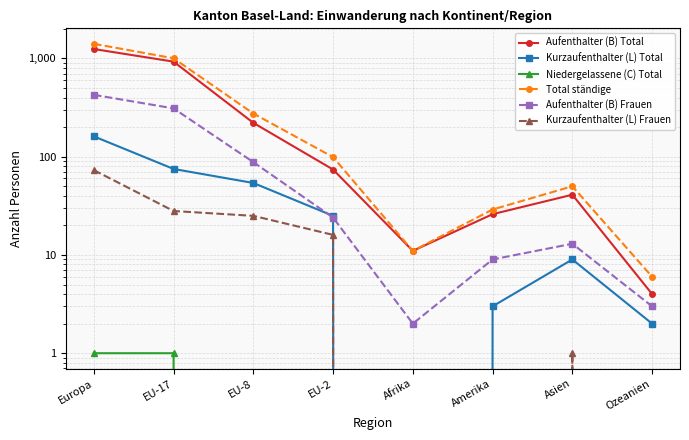

Between EU-17 and Afrika, which series saw the biggest shift?

Total ständige